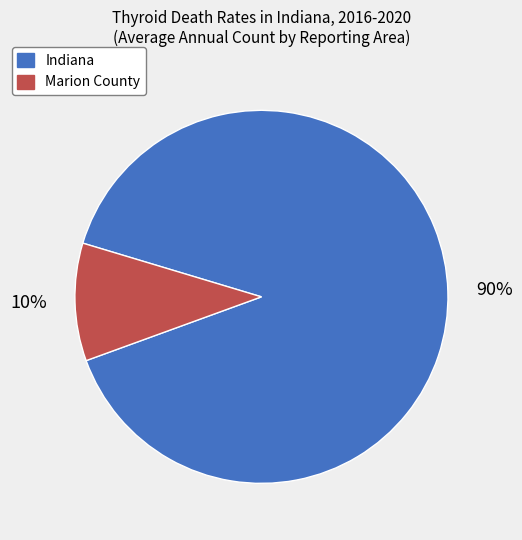

Between Marion County and Indiana, which is larger?

Indiana